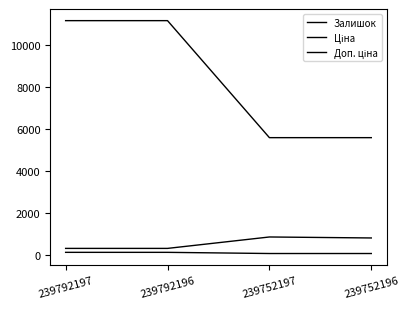

What is the smallest value displayed?

55.9